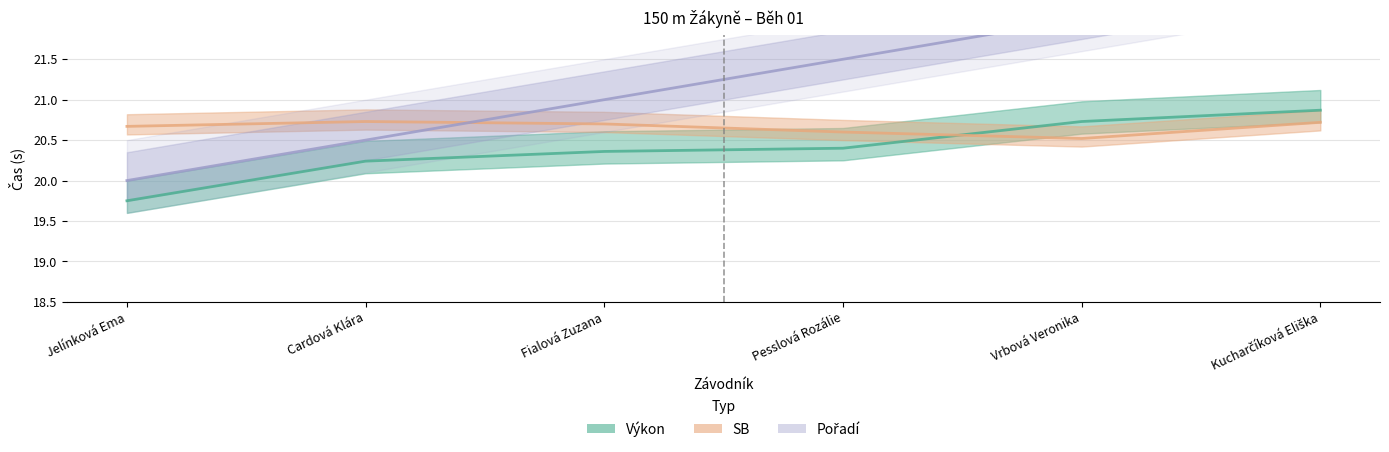

What is the total value across all series at Pesslová Rozálie?

62.5